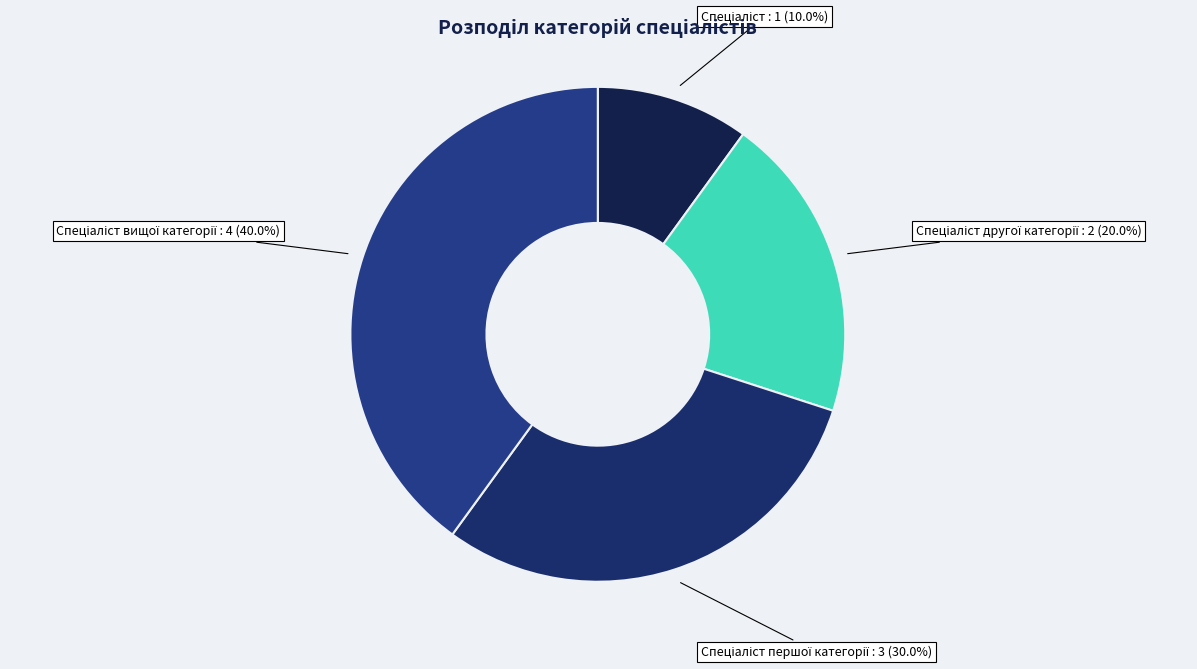

Is there a majority slice in this chart?

No